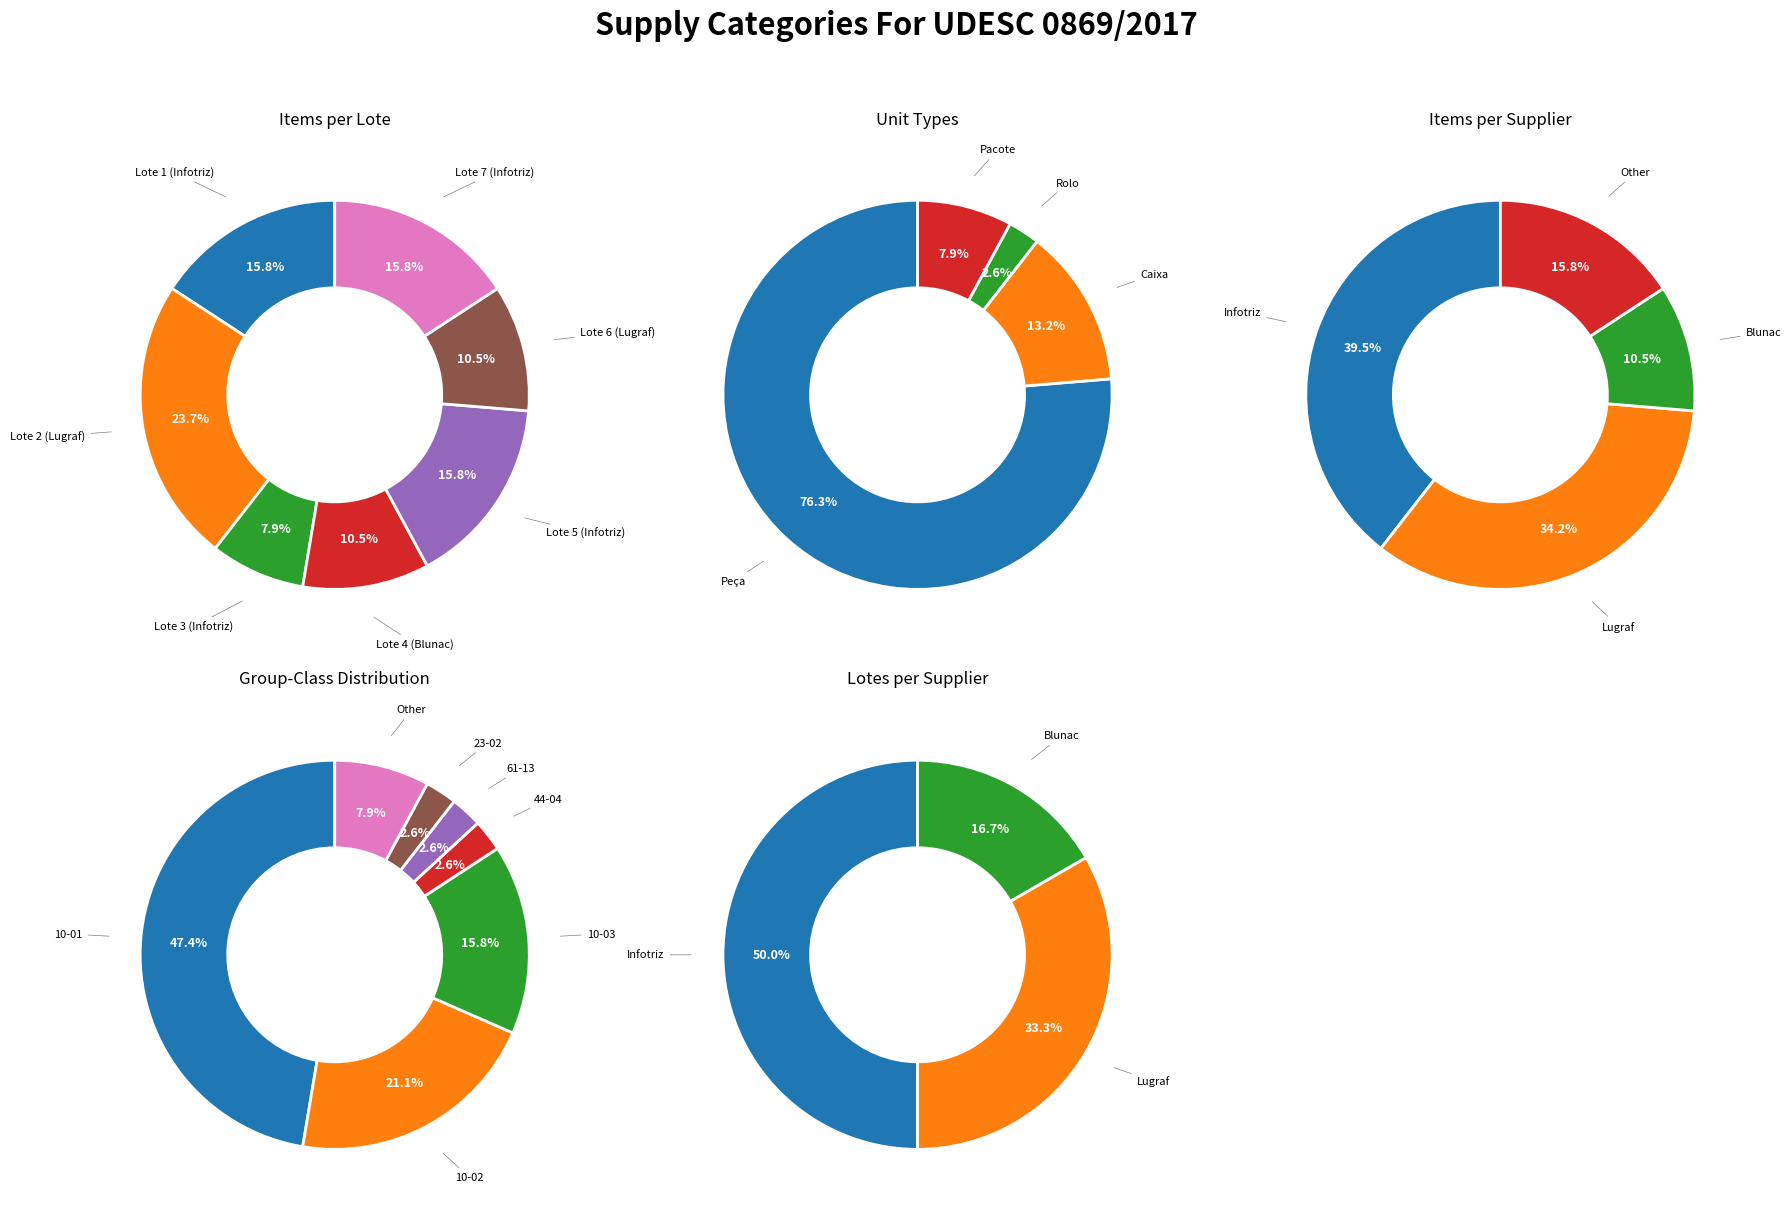

Does any single category account for the majority?

No